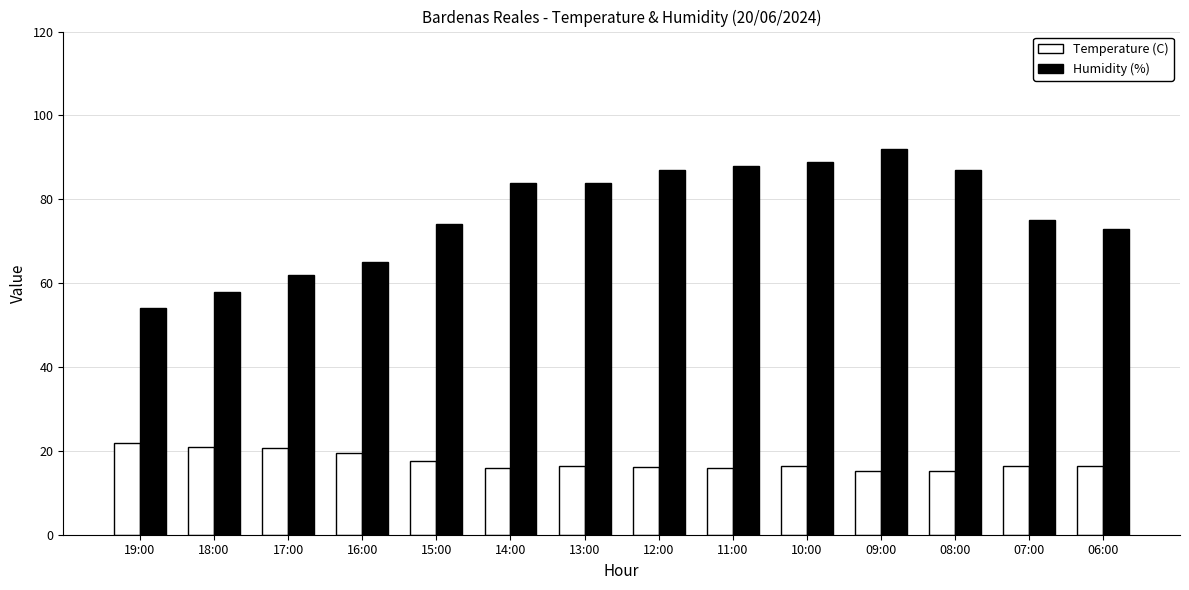

Is the value of Humidity (%) at 14:00 greater than the value of Temperature (C) at 09:00?

Yes